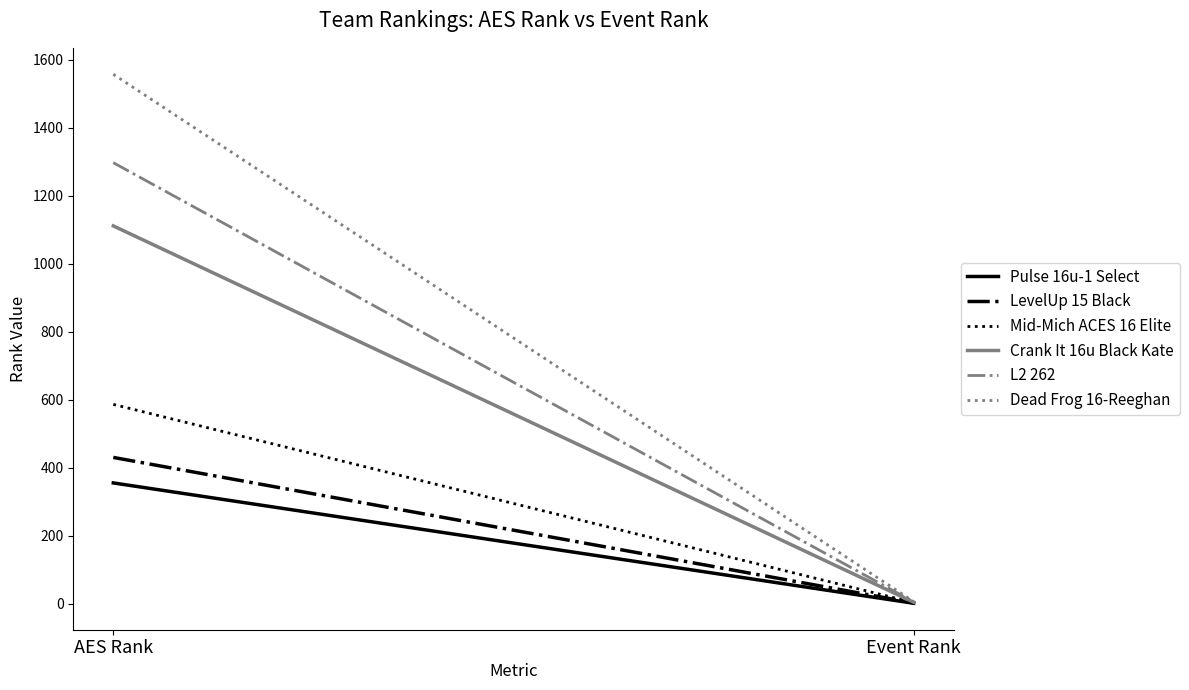

Reading left to right, what are all the values shown in this chart?

Pulse 16u-1 Select: 355	1
LevelUp 15 Black: 430	2
Mid-Mich ACES 16 Elite: 586	3
Crank It 16u Black Kate: 1111	4
L2 262: 1297	5
Dead Frog 16-Reeghan: 1557	6